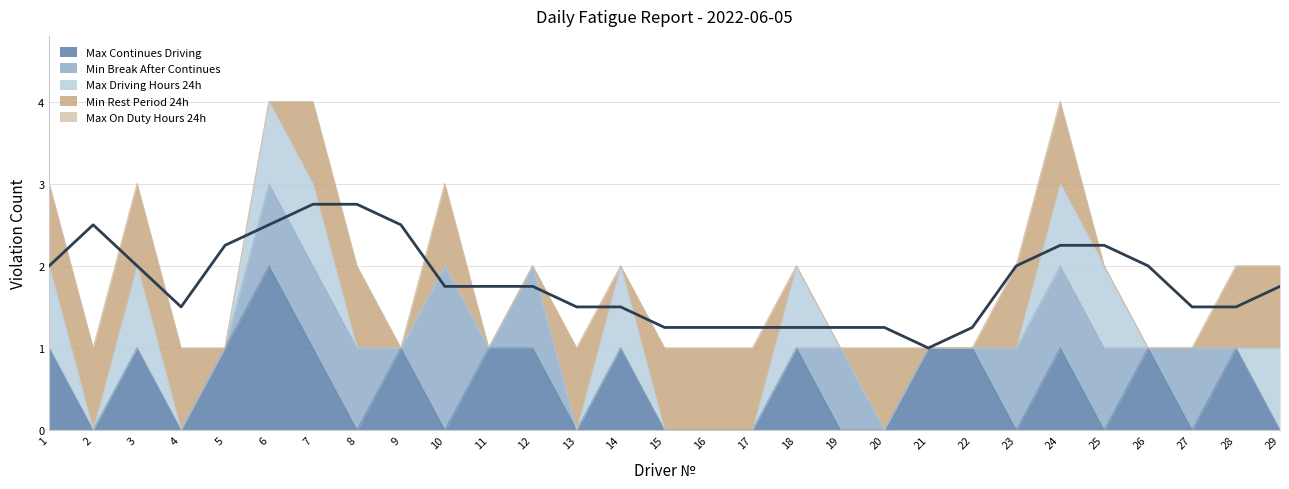

The value of Max Continues Driving at 27 is 0. True or false?

True